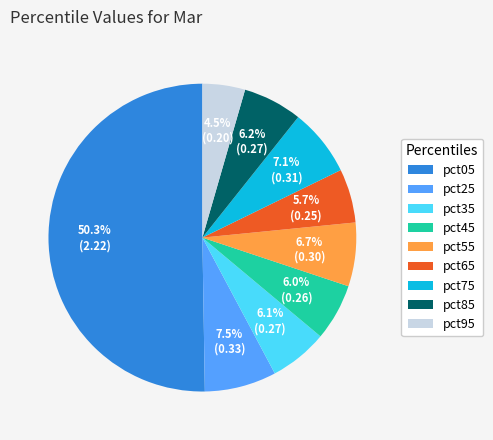

How many slices are in this pie chart?

9